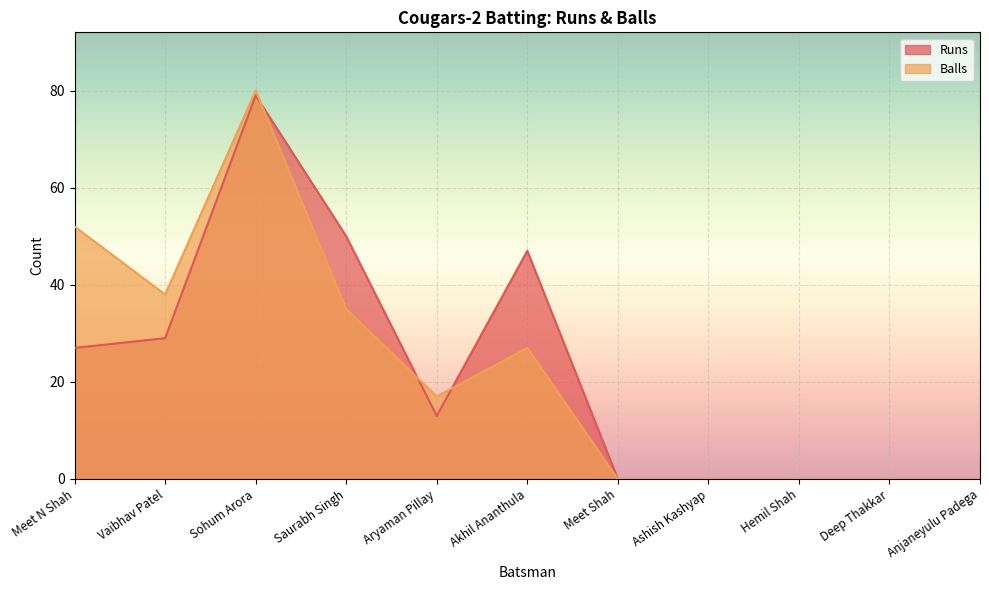

How many interior local valleys does the Runs series have?

1